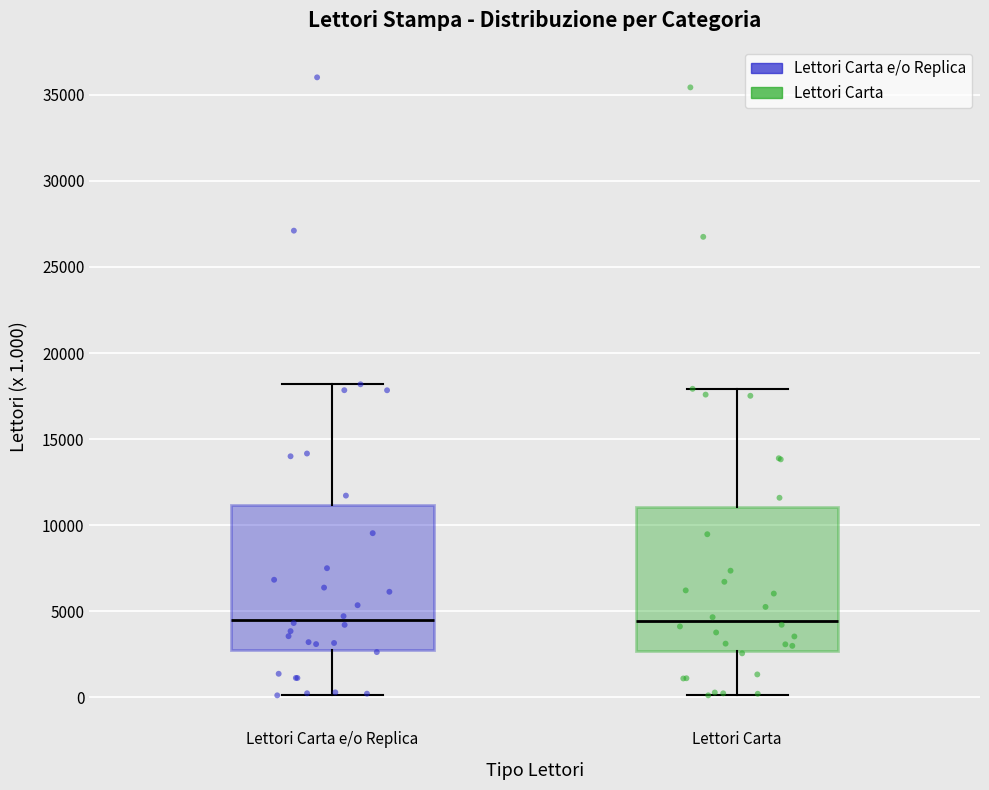

Reading left to right, transcribe this box plot: for each box, give where its median line is, the range the box spans, and where its two whiskers end, as read against the y-axis. The values are not printed on the chart, so give them approximately, as read against the axis.

Lettori Carta e/o Replica: median 4500, box 2500 to 11000, whiskers 0 to 18000
Lettori Carta: median 4500, box 2500 to 11000, whiskers 0 to 18000